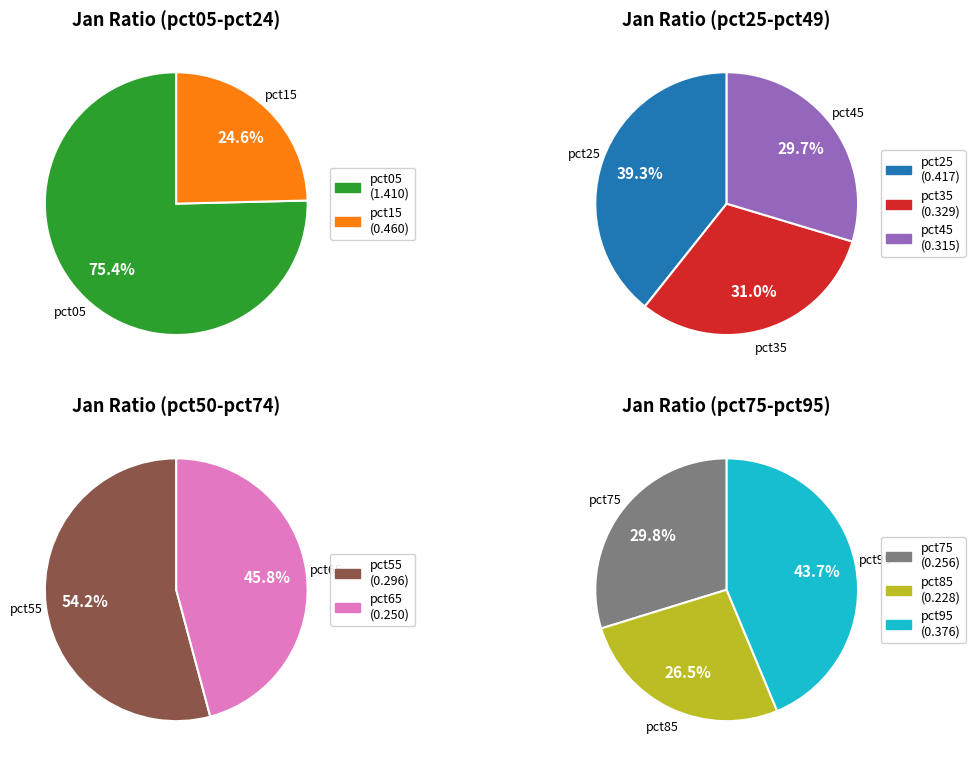

Which has a higher value, pct55 or pct95?

pct95